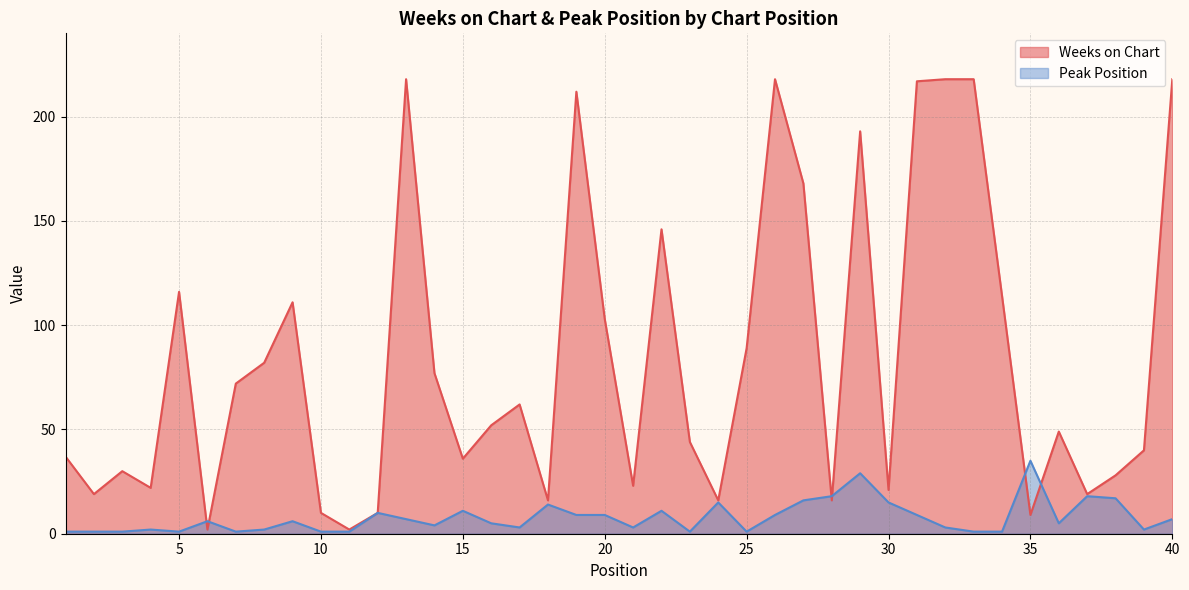

How many interior local peaks does the Weeks on Chart series have?

10